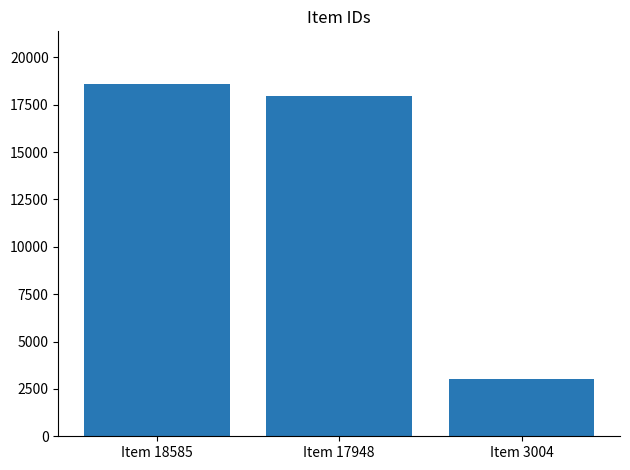

What is the difference between the maximum and minimum values?

15581